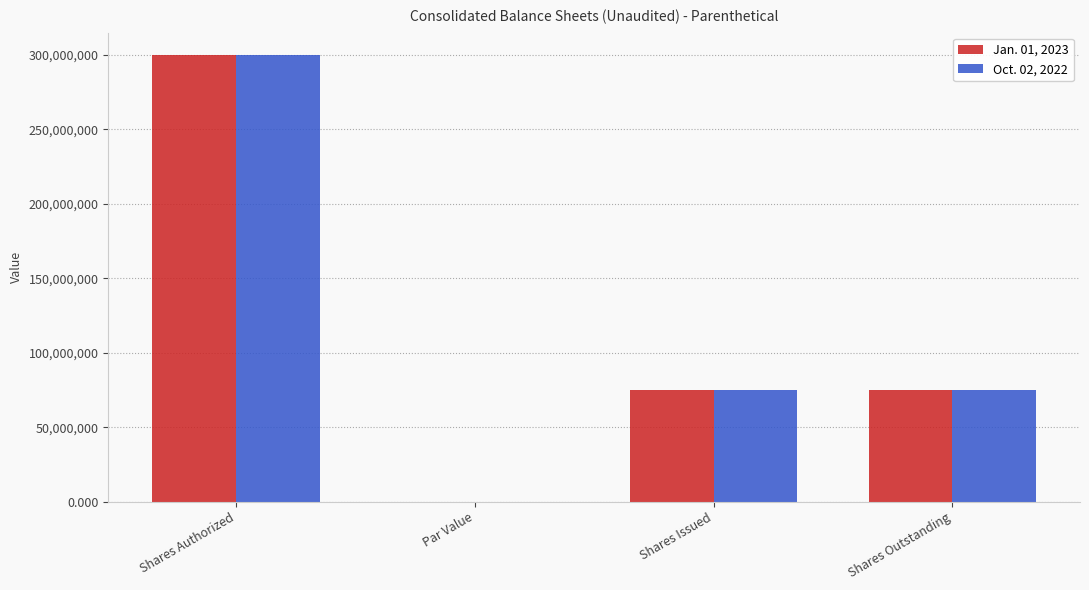

The value of Oct. 02, 2022 at Shares Authorized is 451211469.9. True or false?

False